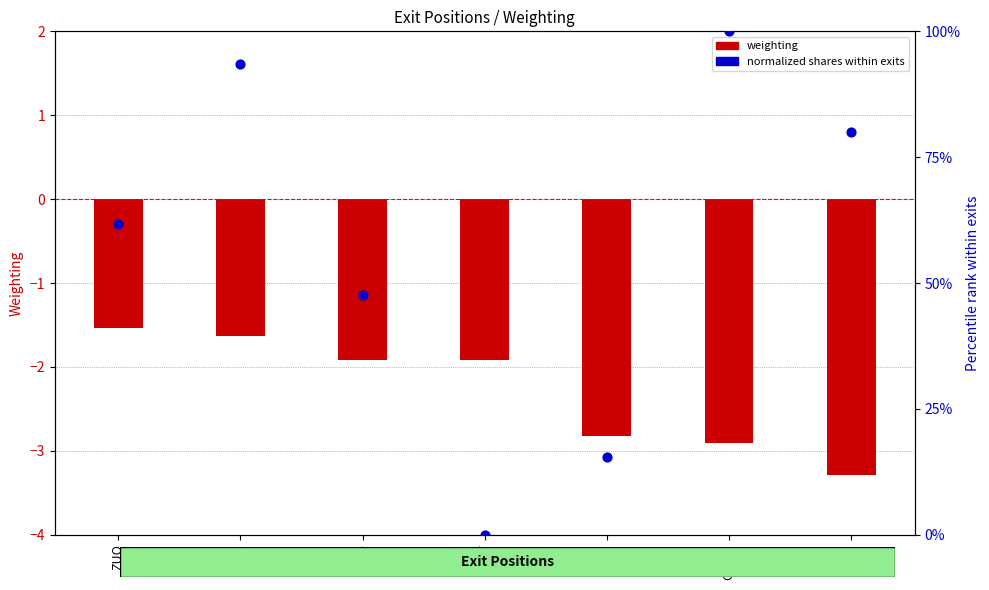

Which series has the largest Y range (max minus min)?

normalized shares within exits